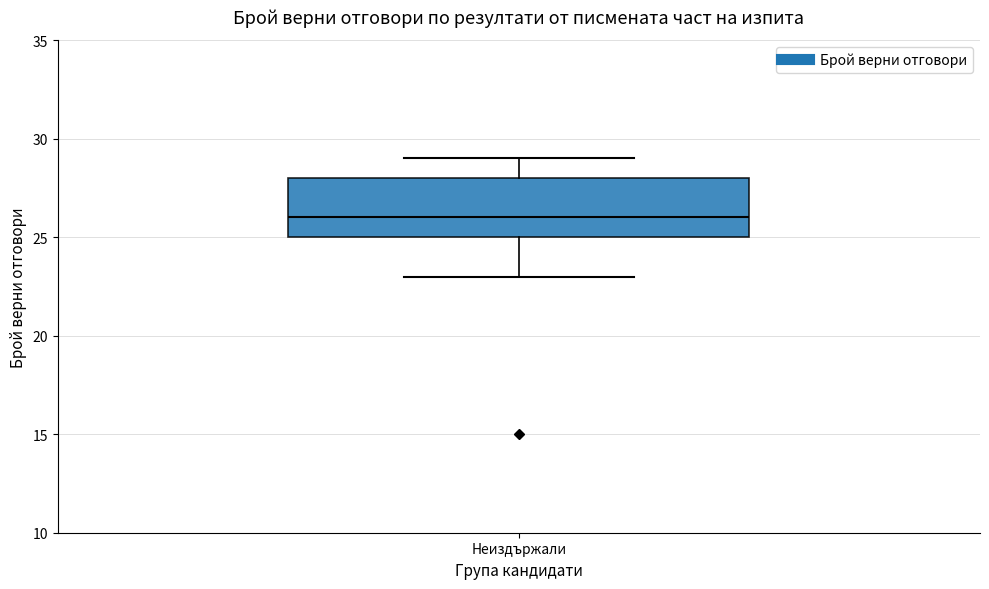

Where is the upper edge of the box for Неиздържали on the y-axis? The values are not printed on the chart, so give them approximately, as read against the axis.

28